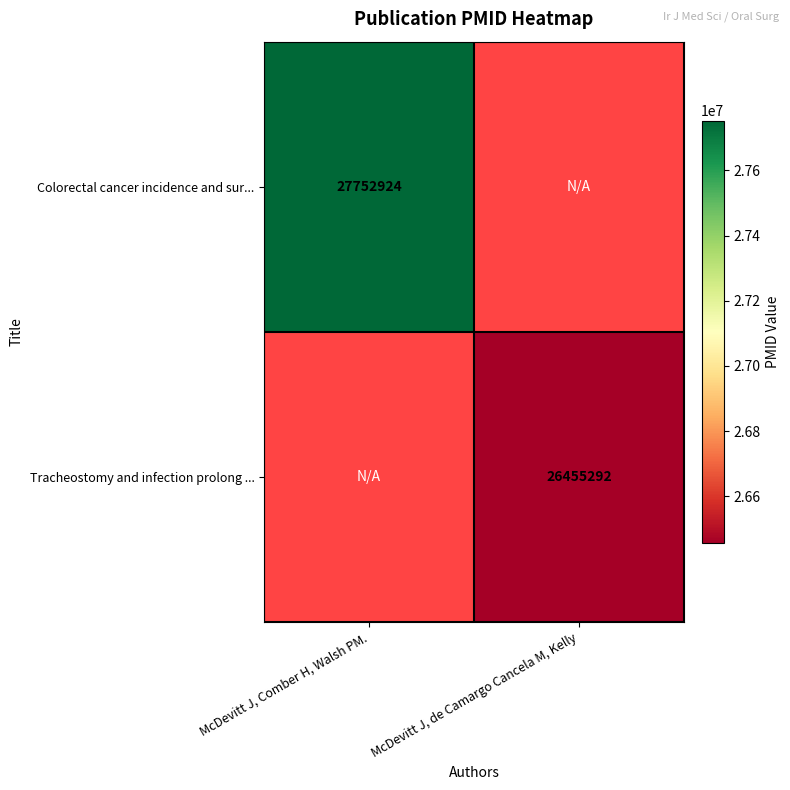

Is it true that Colorectal cancer incidence and sur... equals 43011667 at McDevitt J, Comber H, Walsh PM.?

False